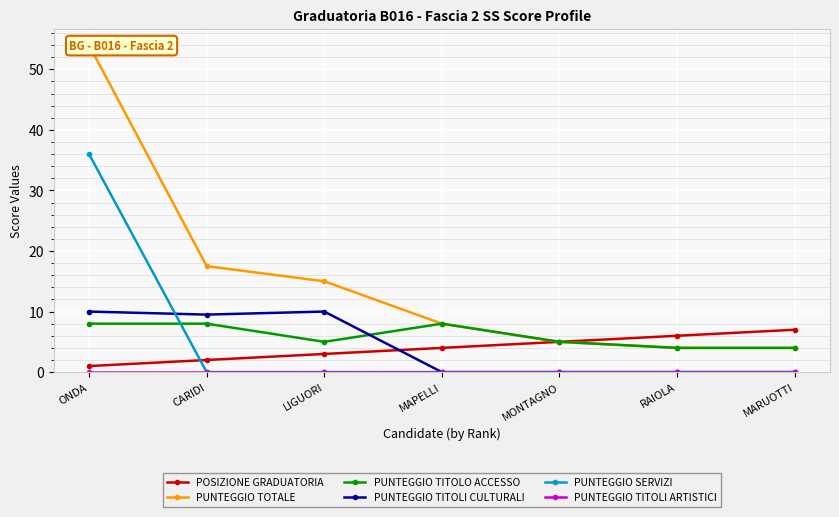

Between CARIDI and MONTAGNO, which series saw the biggest shift?

PUNTEGGIO TOTALE